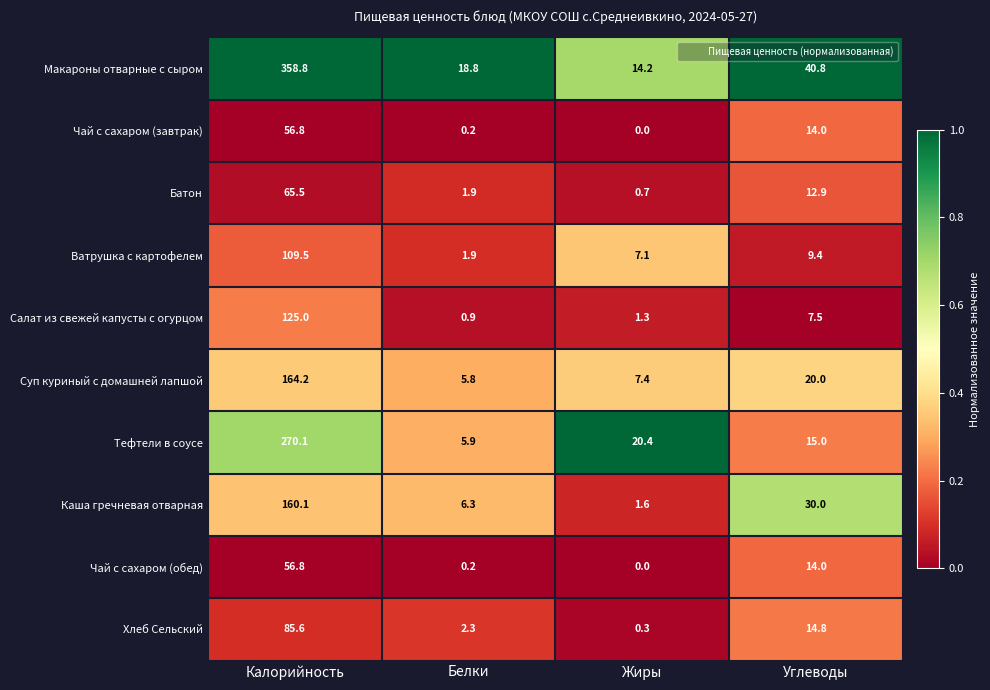

At which category is the sum across all series the highest?

Калорийность